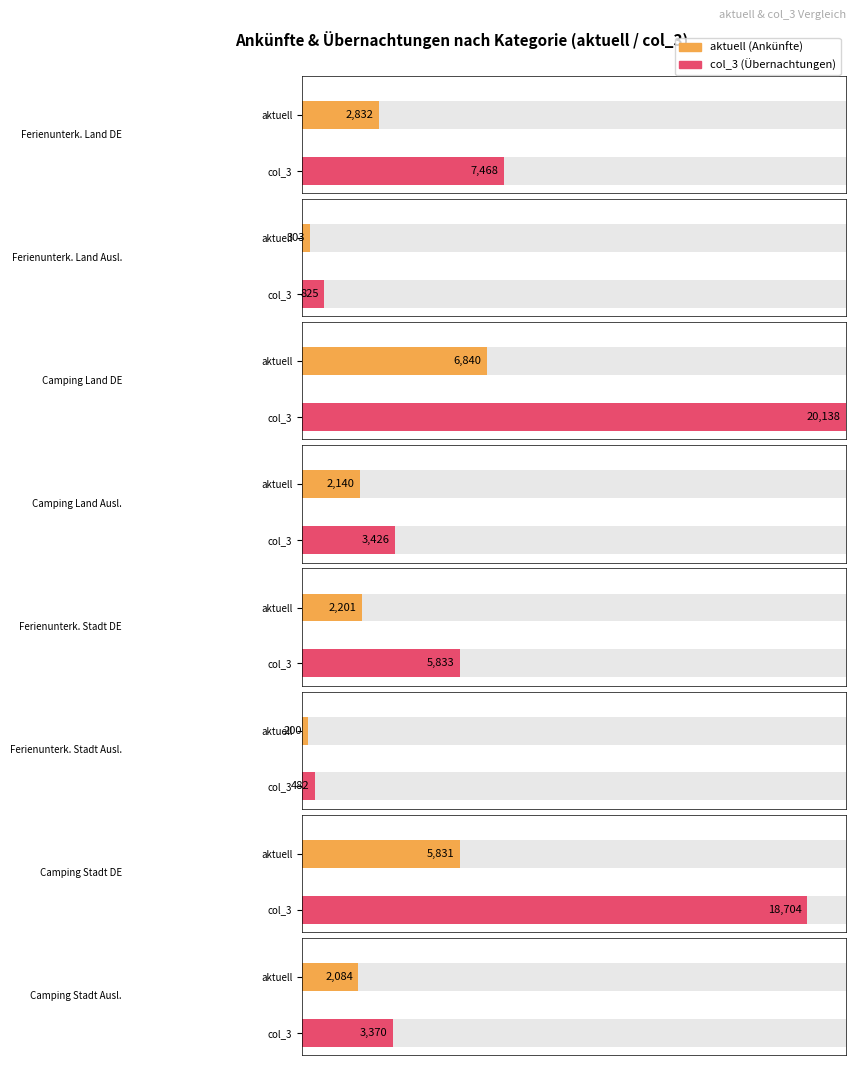

What position from the right is Übernachtungen (aktuell)?

3